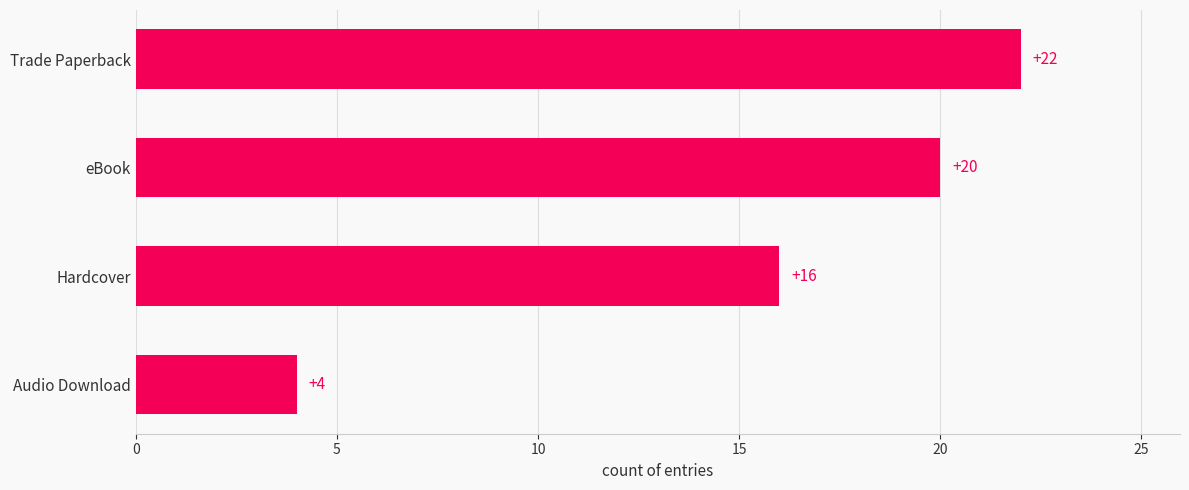

List the labels in order of value, smallest first.

Audio Download, Hardcover, eBook, Trade Paperback